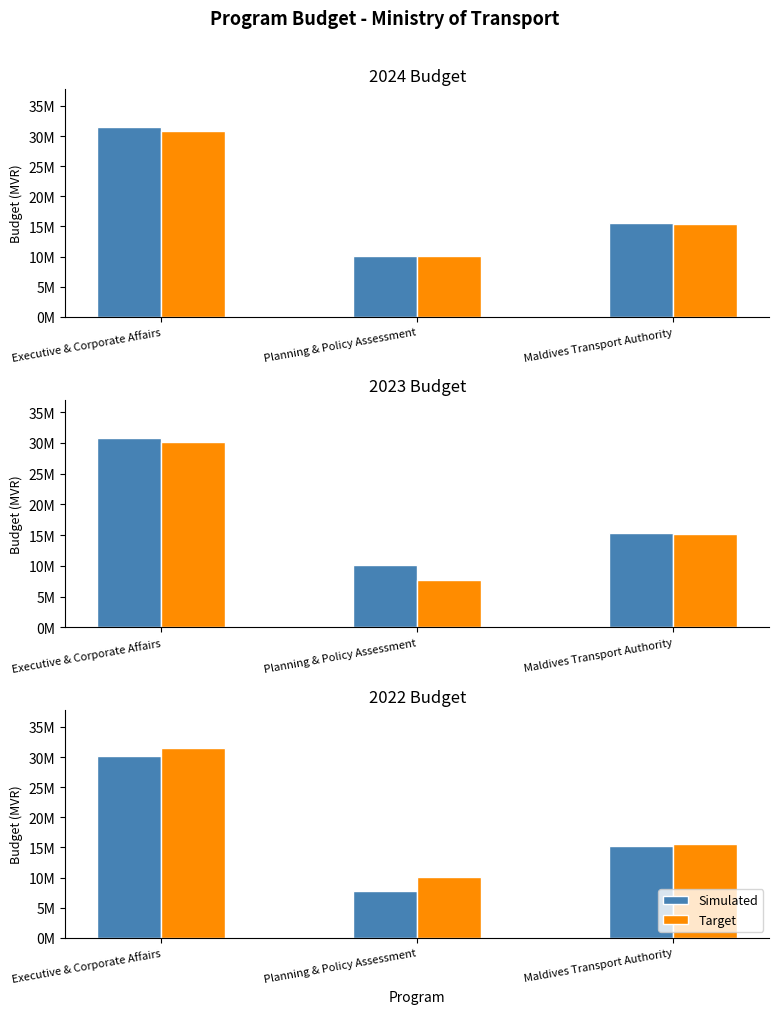

At which category is the sum across all series the highest?

Executive & Corporate Affairs